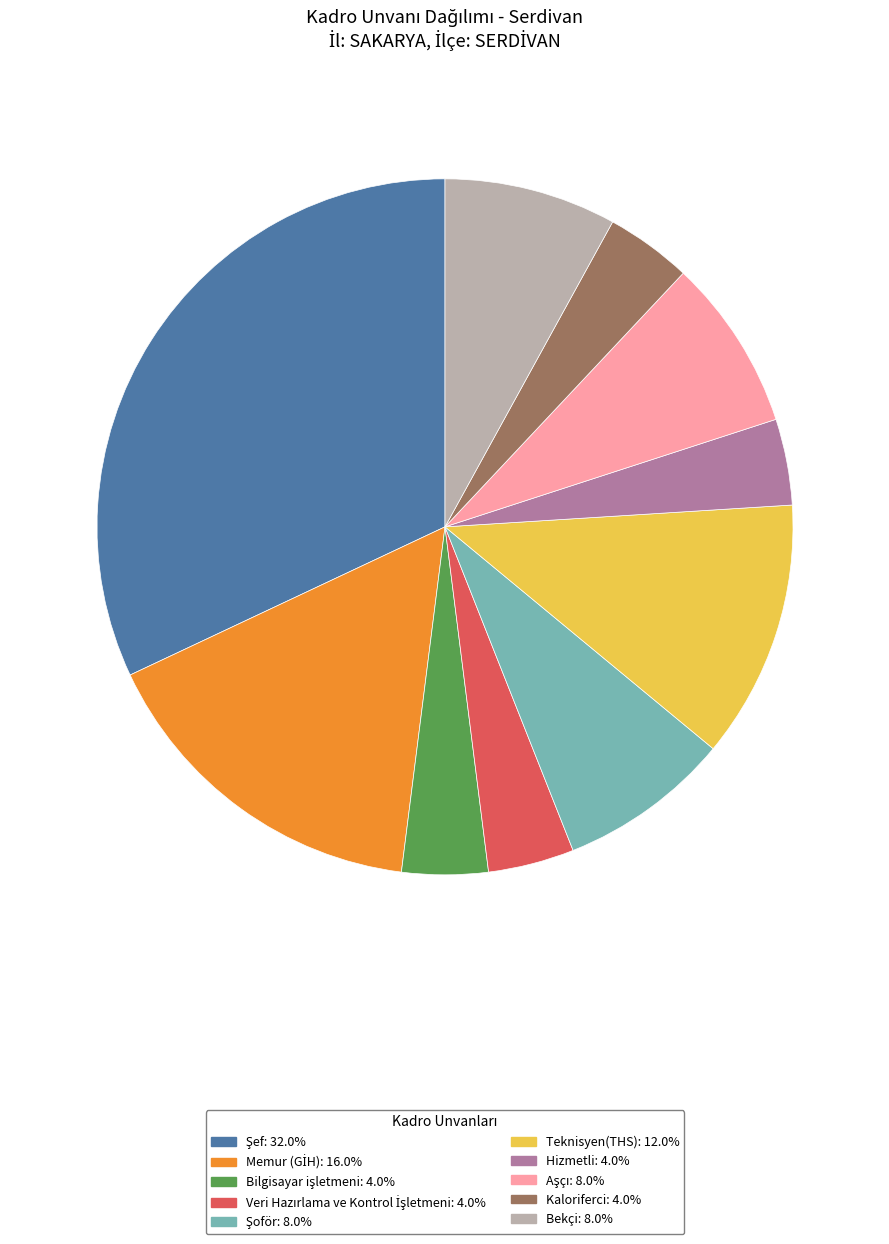

Does any single category account for the majority?

No